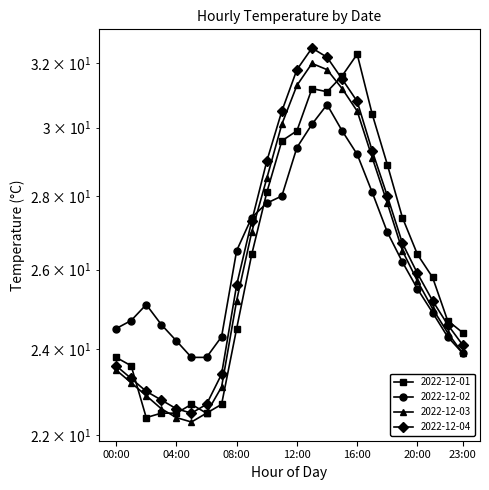

At 11:00, list the series in order from smallest to largest.

2022-12-02, 2022-12-01, 2022-12-03, 2022-12-04